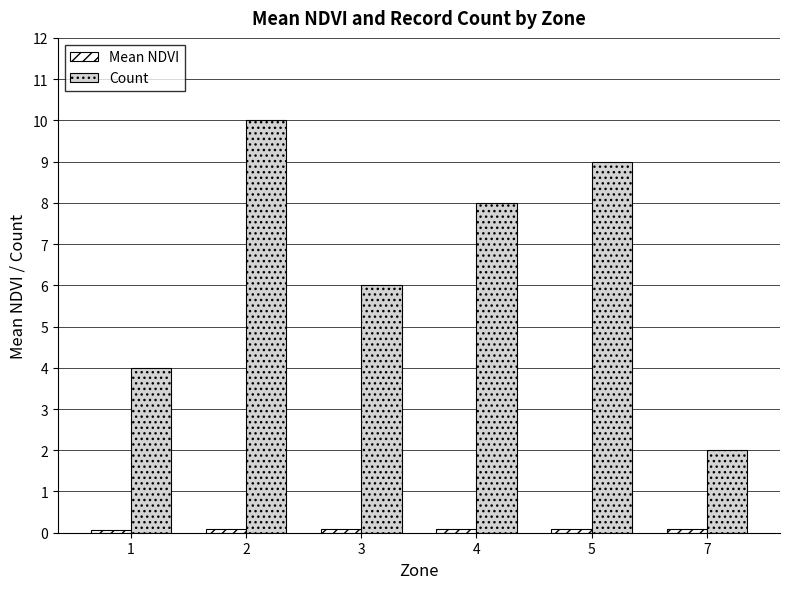

What is the difference between the maximum and second lowest values in the Count series?

6.0